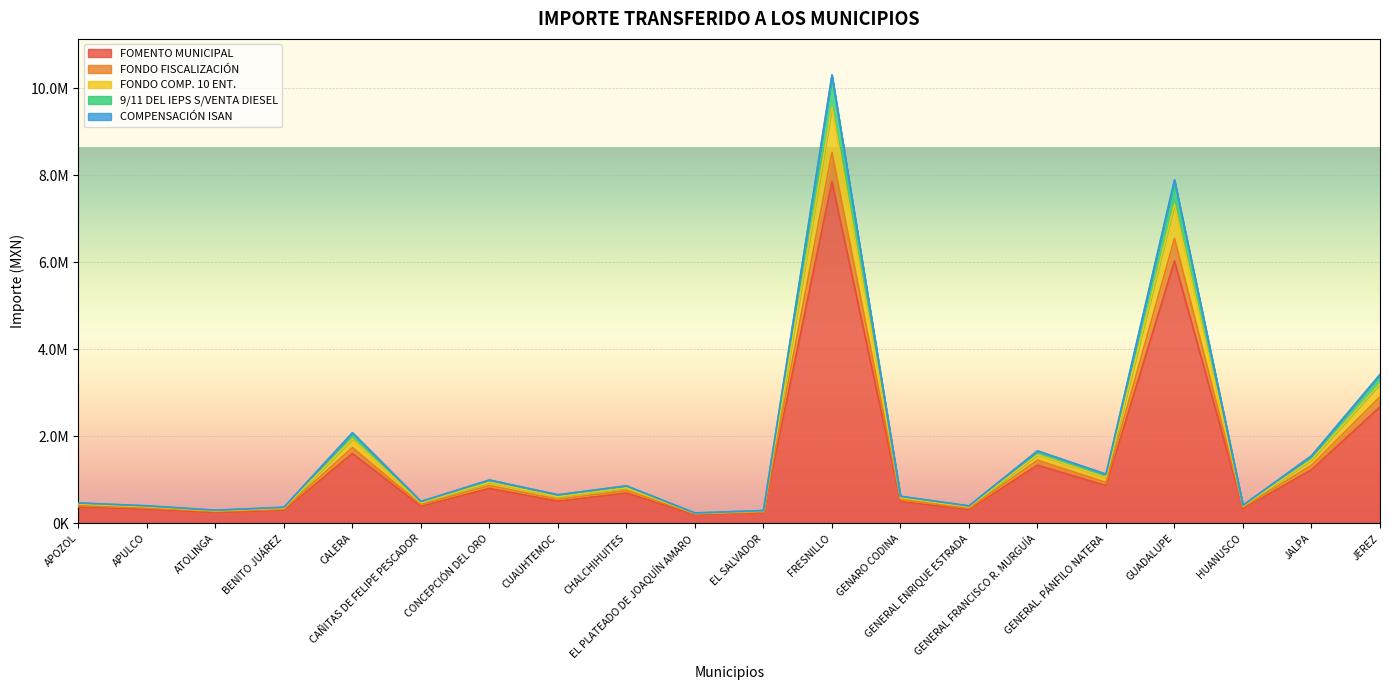

How many series are shown in this chart?

5